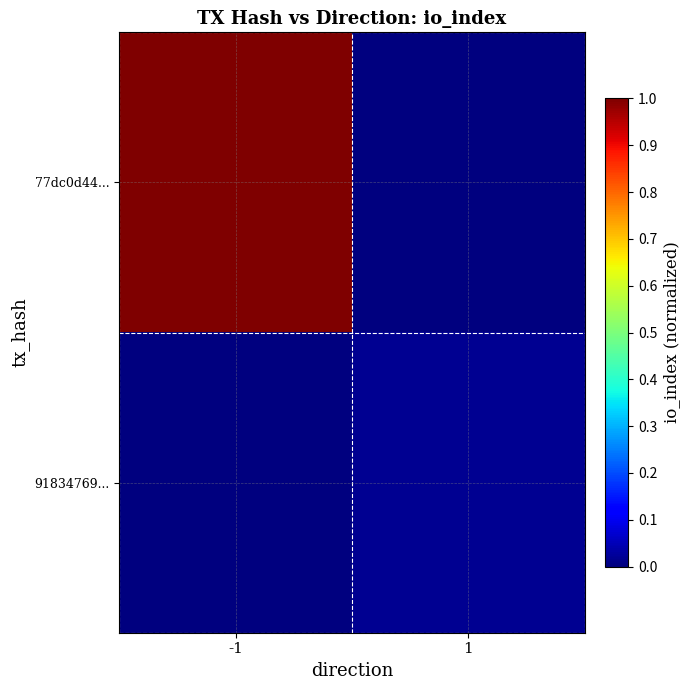

What is the total value across all series at -1?

1.0